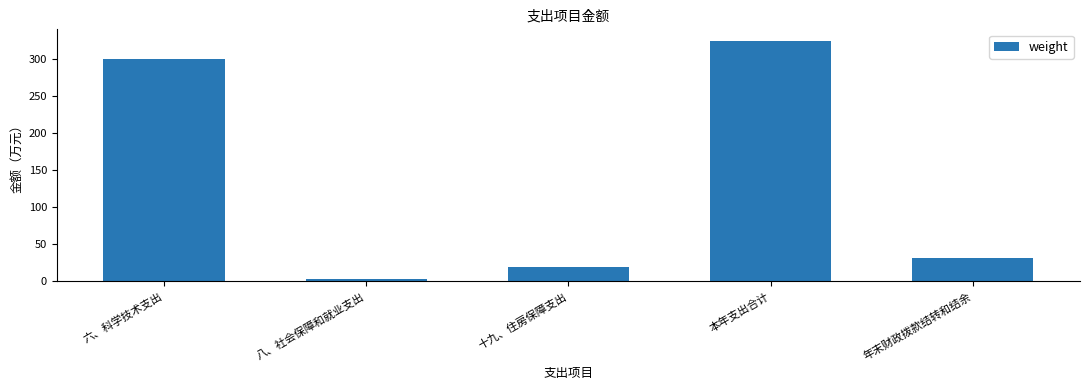

Approximately how many times larger is the value at 六、科学技术支出 compared to 八、社会保障和就业支出?

83.5